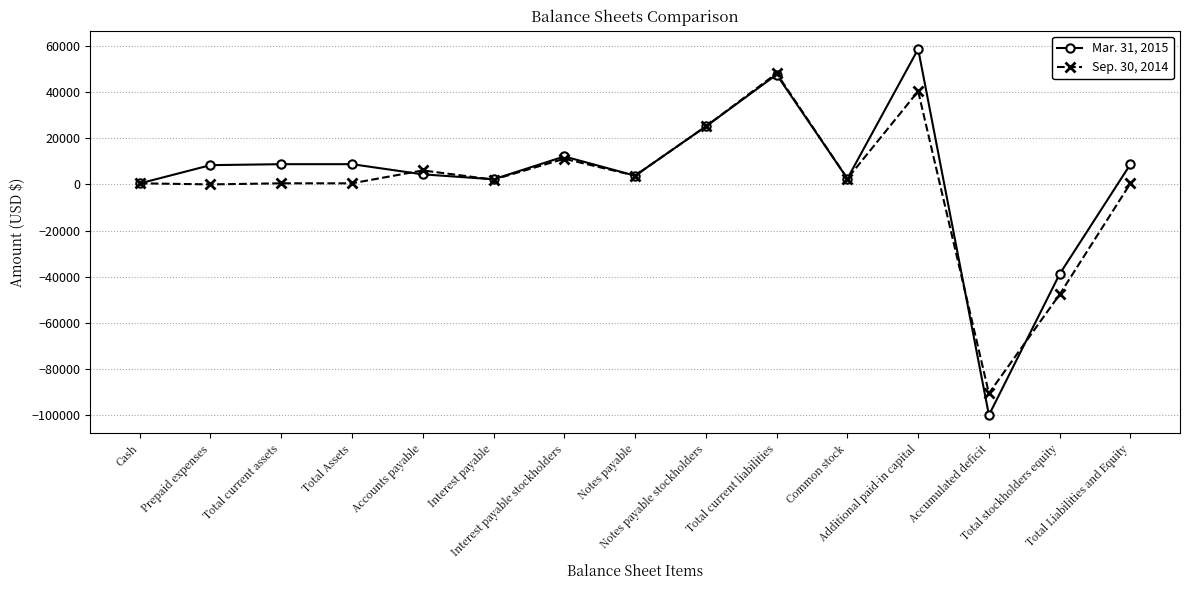

How many lines are shown in the chart?

2